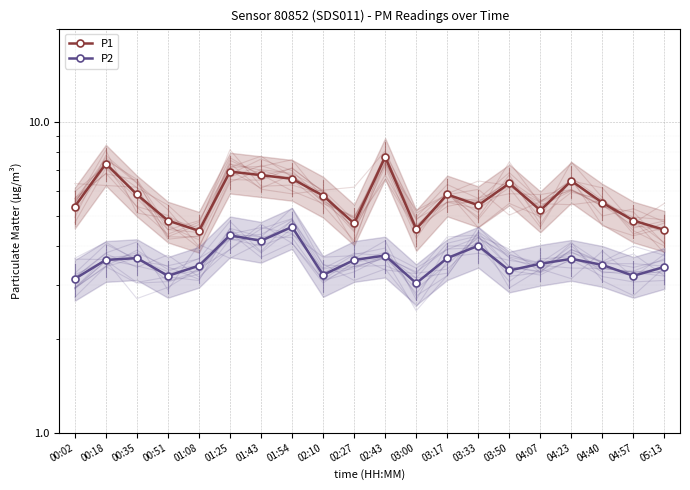

What is the label of the 1st point from the right?

05:13